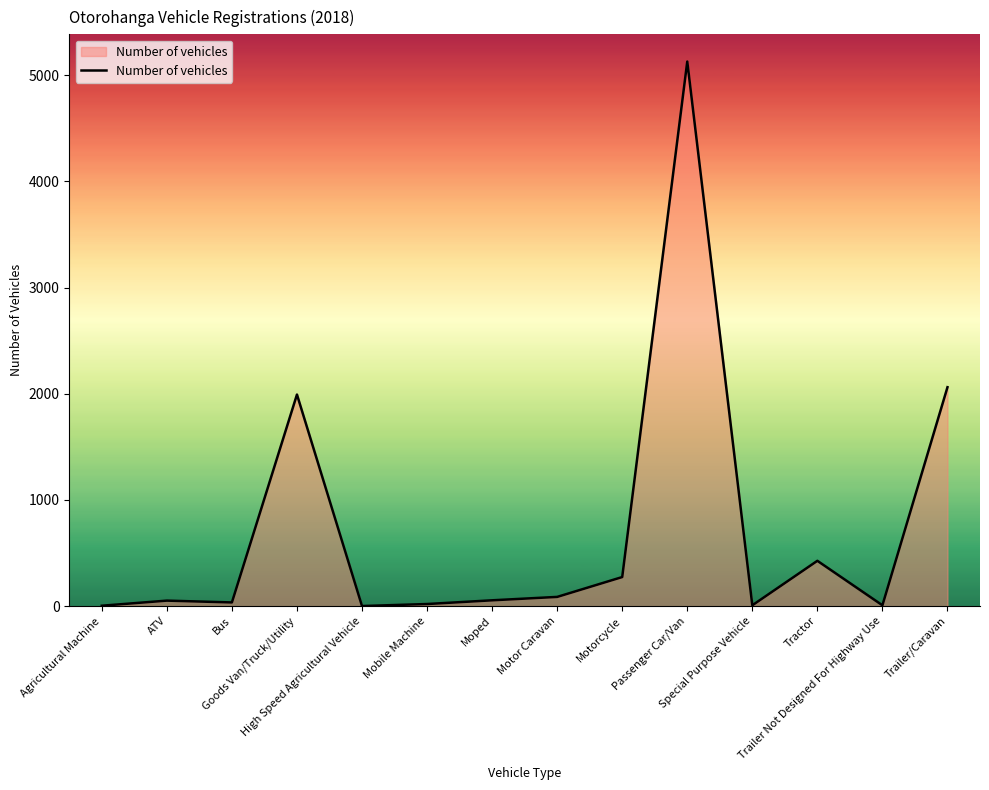

True or false: the data shows 4 at Agricultural Machine.

True